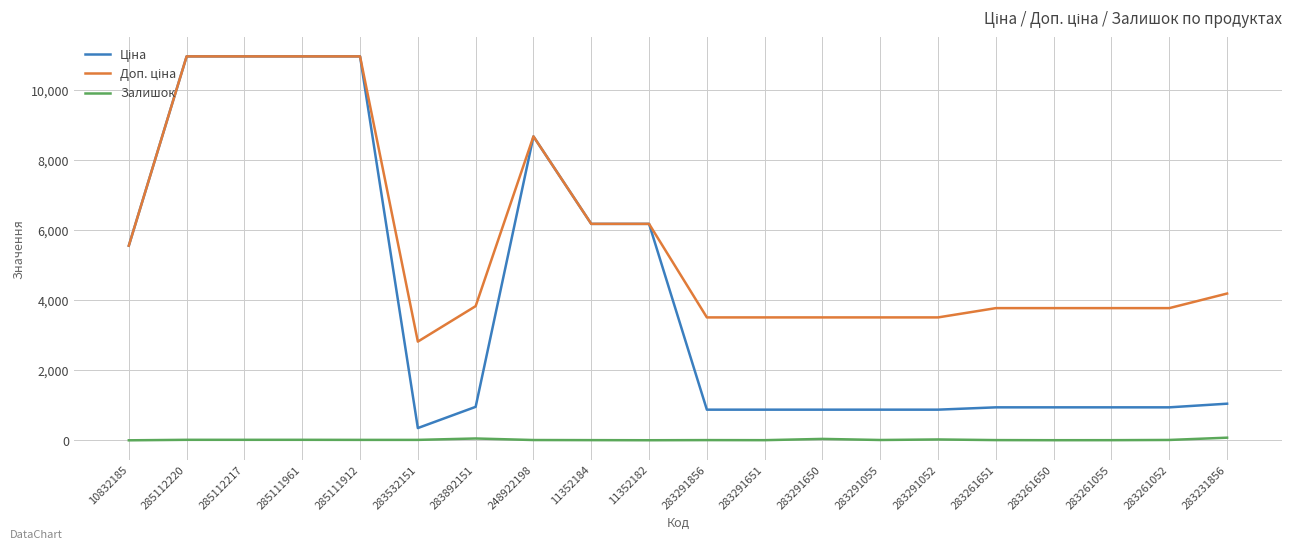

What is the maximum value for Залишок?

78.0